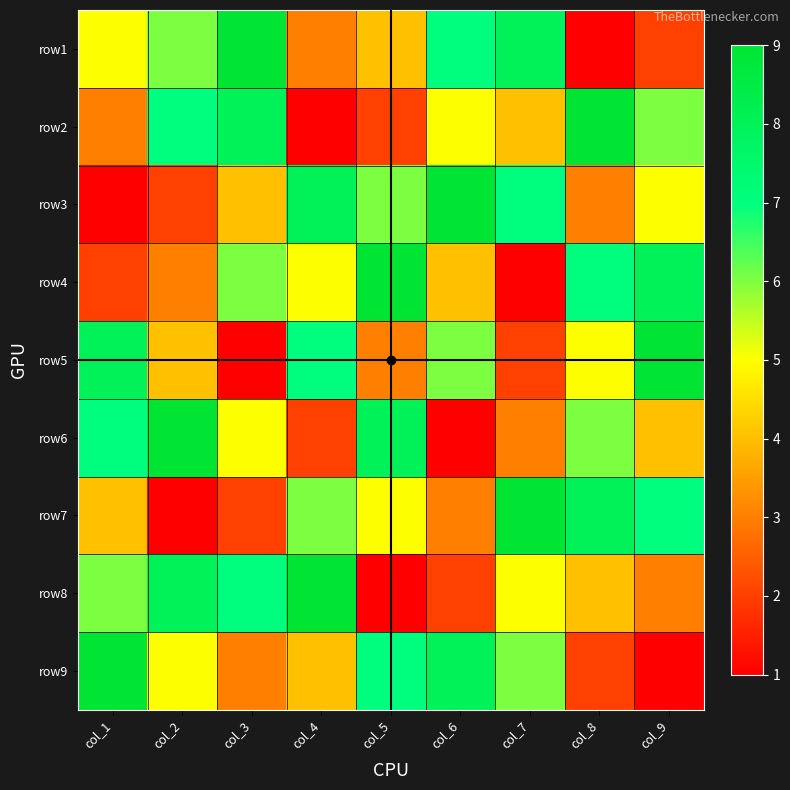

Which has a higher value, col_5 or col_9?

col_5